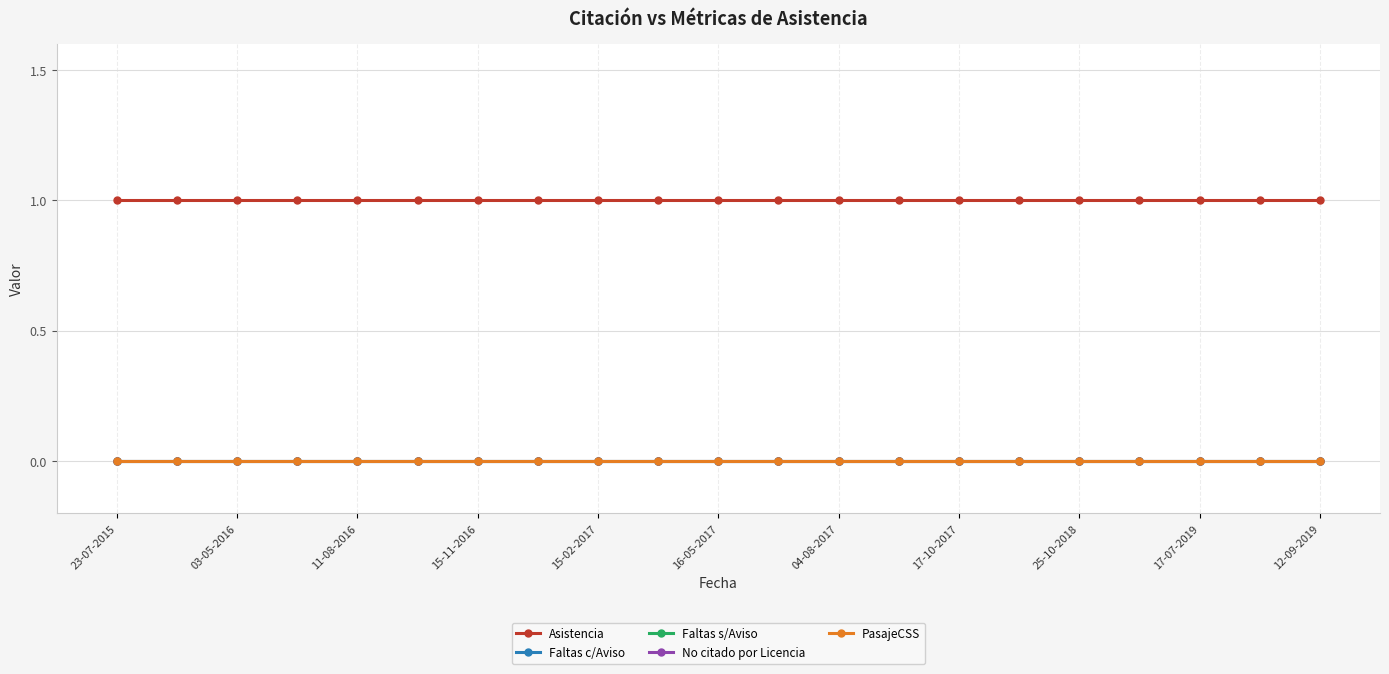

At how many categories does at least one series exceed 0?

21